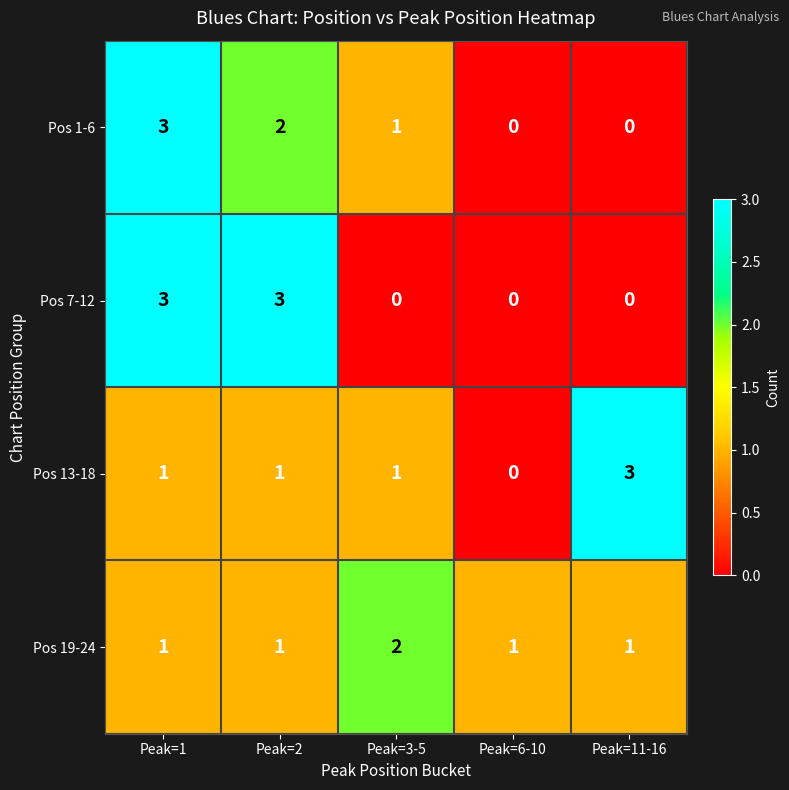

What is the difference between the maximum and minimum values in the Pos 7-12 series?

3